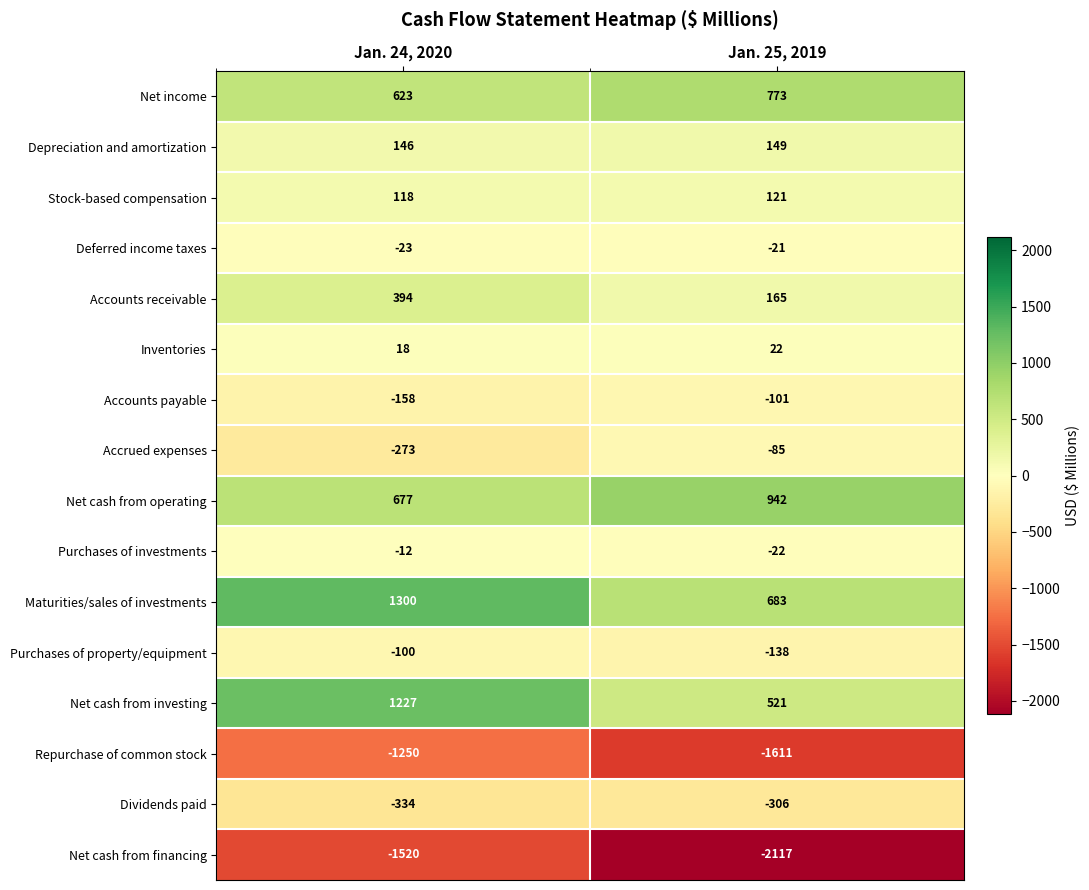

Which series has the largest range (max minus min)?

Net cash from investing